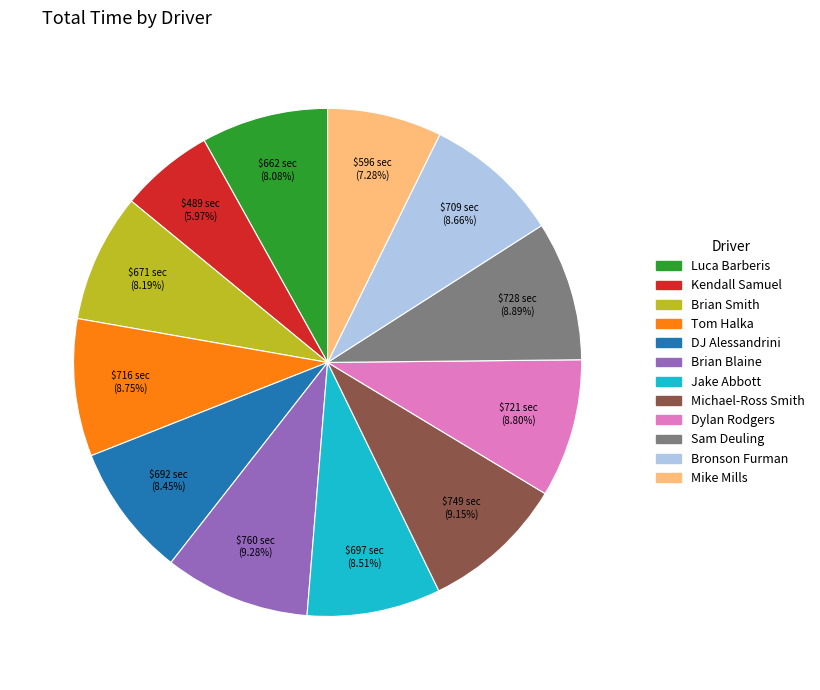

Does Dylan Rodgers represent more than half of the total?

No